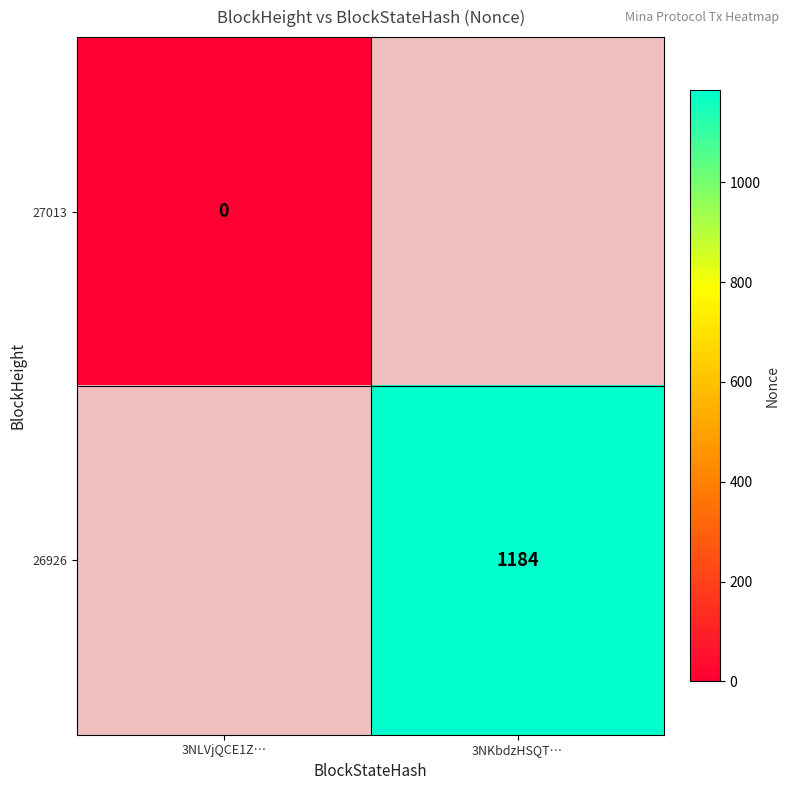

True or false: 26926 has a value of 1184 at 3NKbdzHSQT….

True